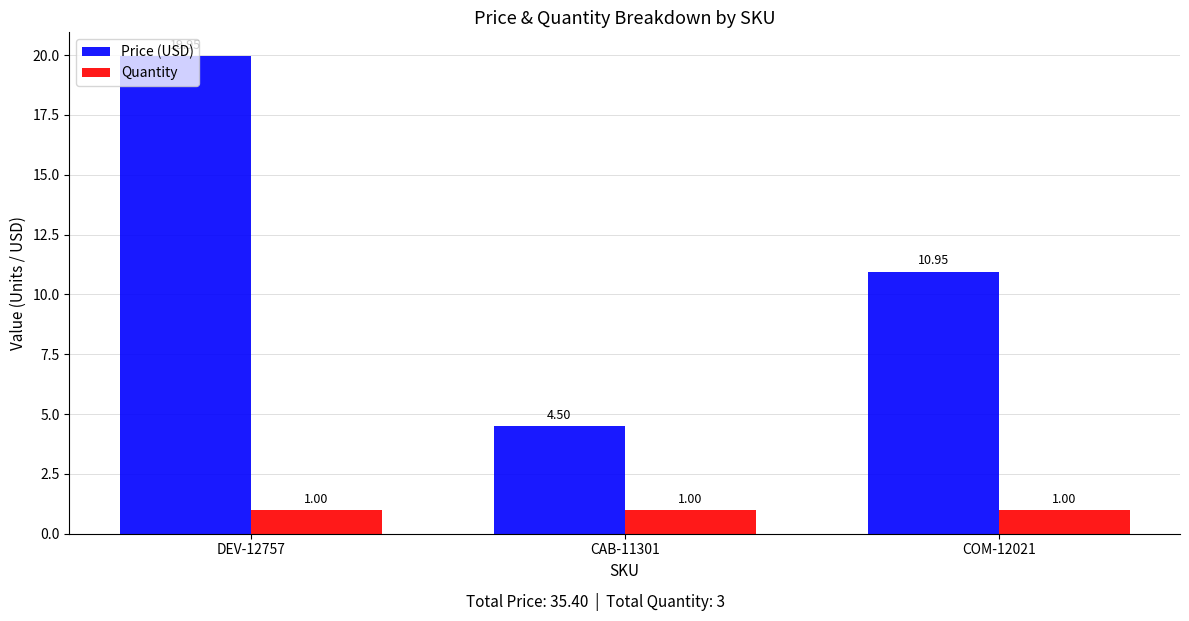

What is the average value of the Price (USD) series?

11.8